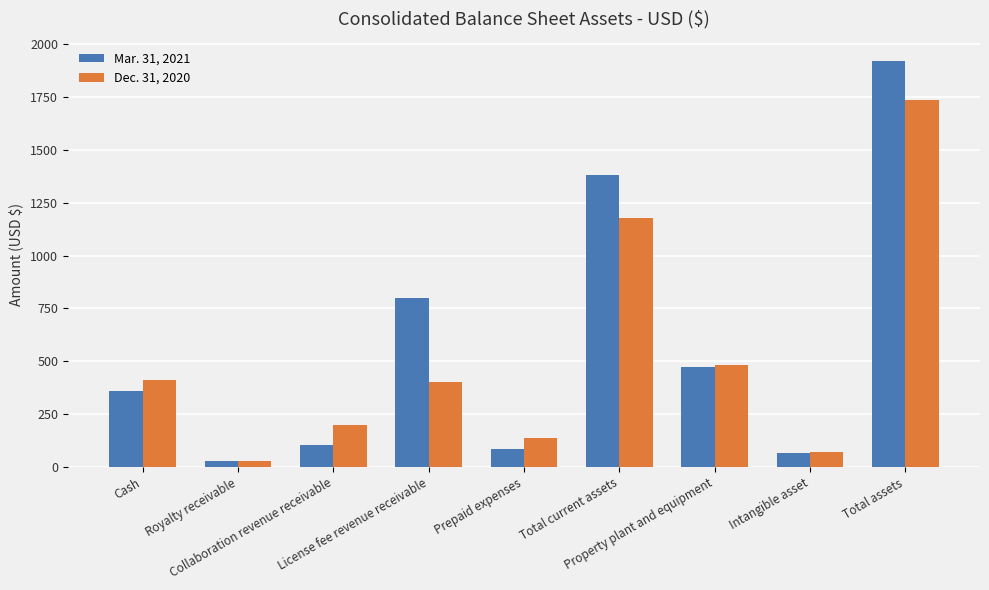

At which label does Dec. 31, 2020 first exceed 400?

Cash